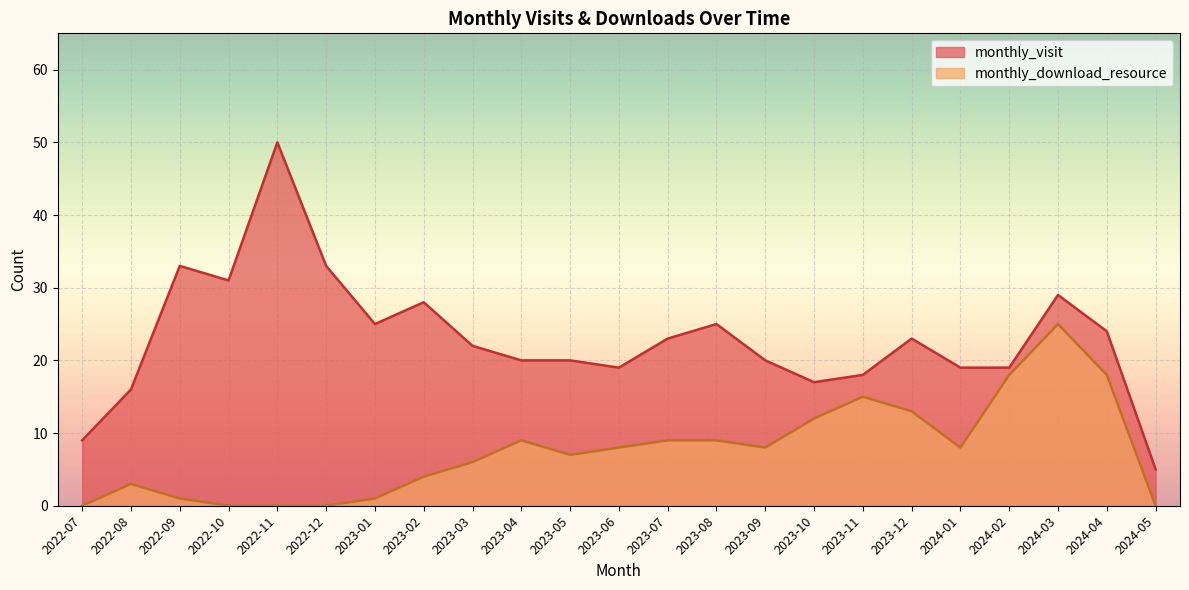

What is the label of the 7th point from the right?

2023-11